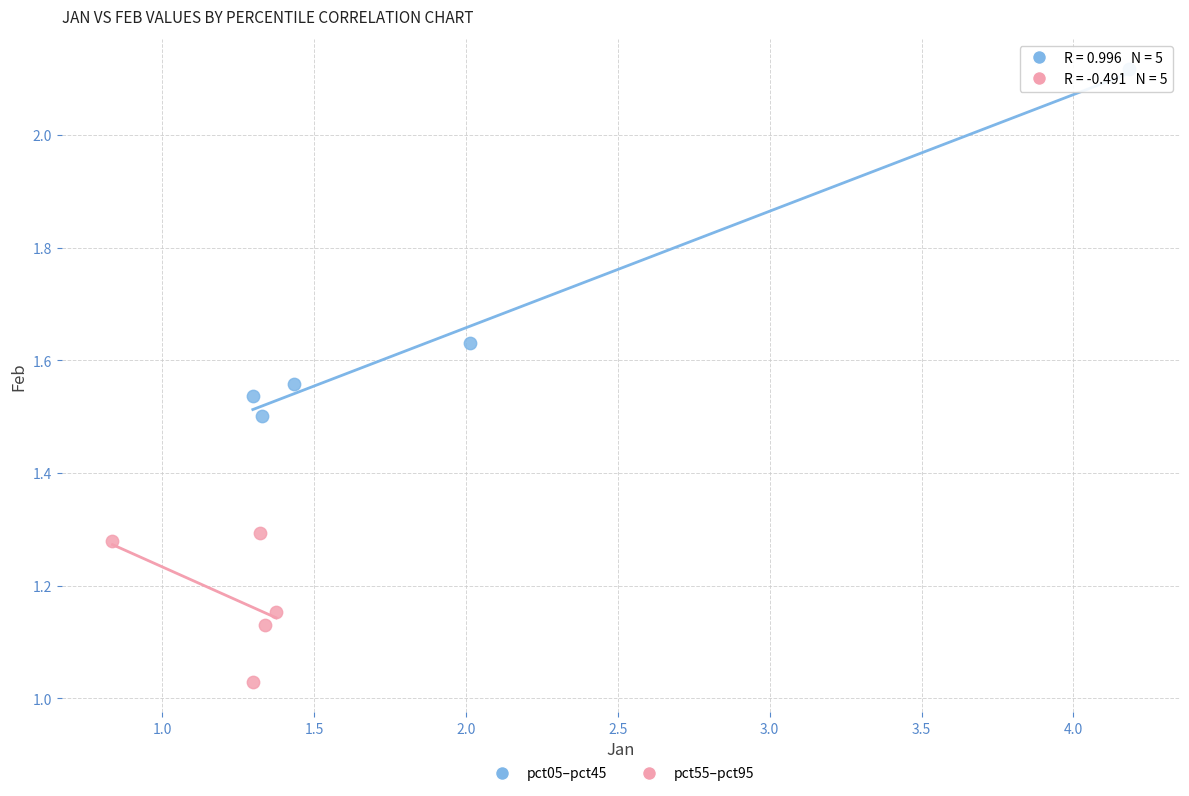

Which series contains the lowest Y value?

pct55–pct95